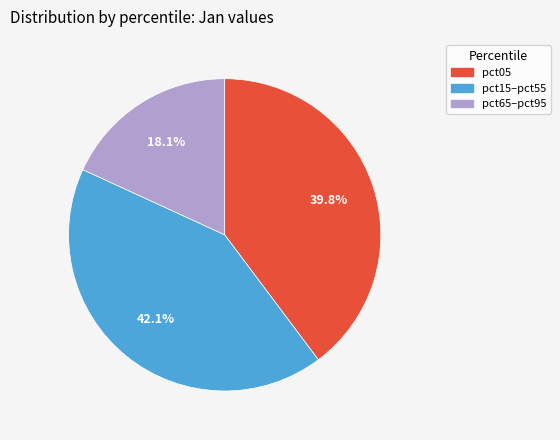

Does any single category account for the majority?

No